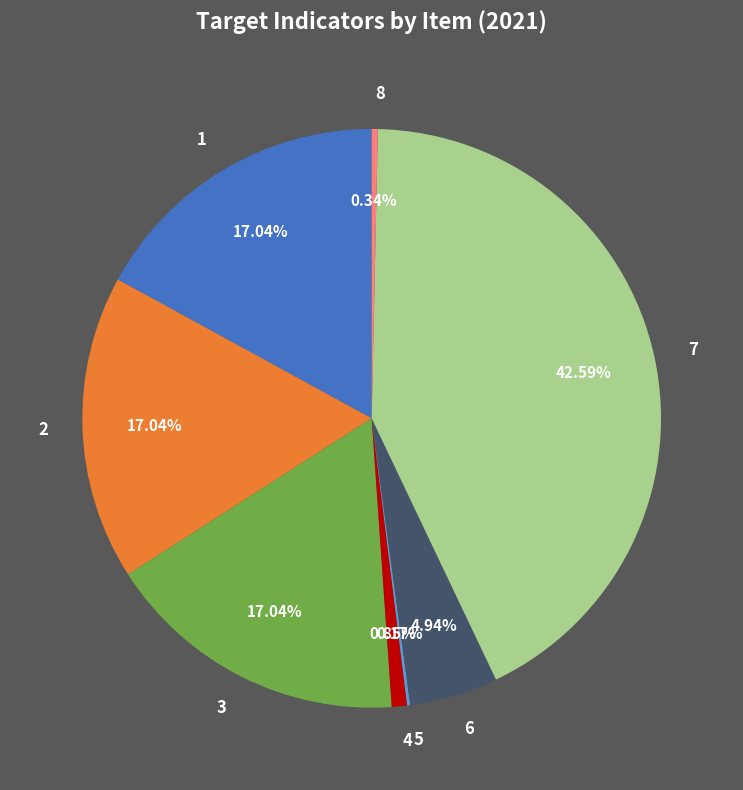

To the nearest percent, what is the difference between the largest and smallest slice percentages?

42%